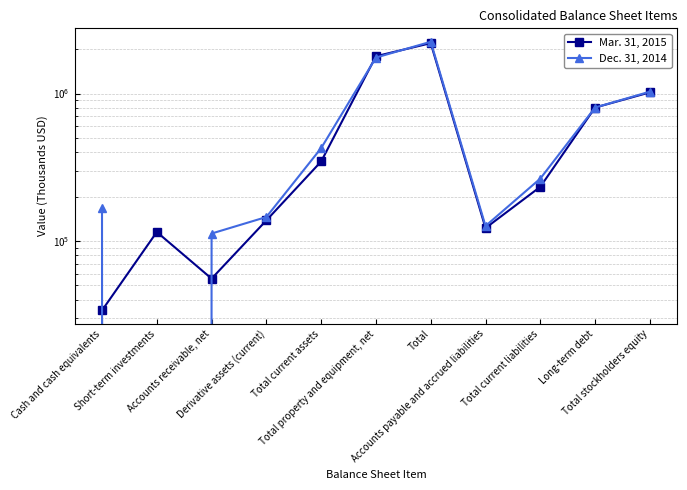

What is the value of the Dec. 31, 2014 point at the 8th from the left?

126252